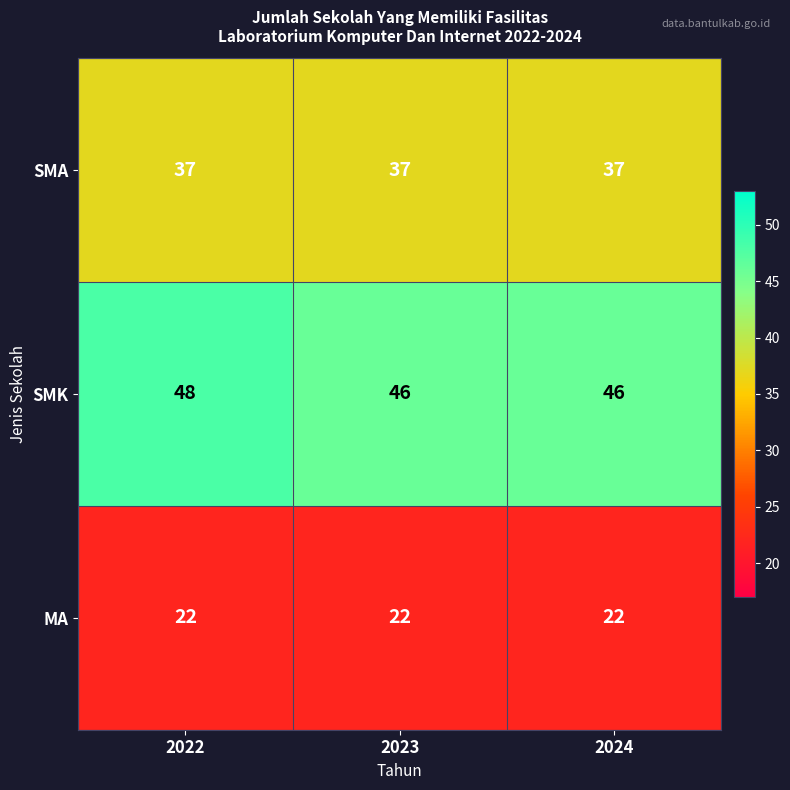

What is the average value of the MA series?

22